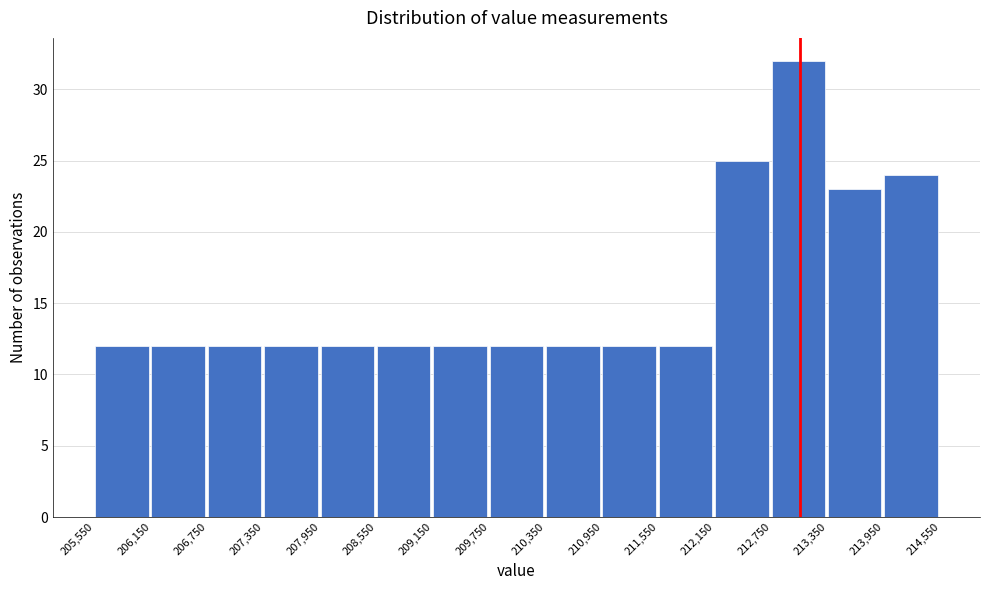

How tall is the bar that spans 212,150 to 212,750 on the x-axis? The values are not printed on the chart, so give them approximately, as read against the axis.

25